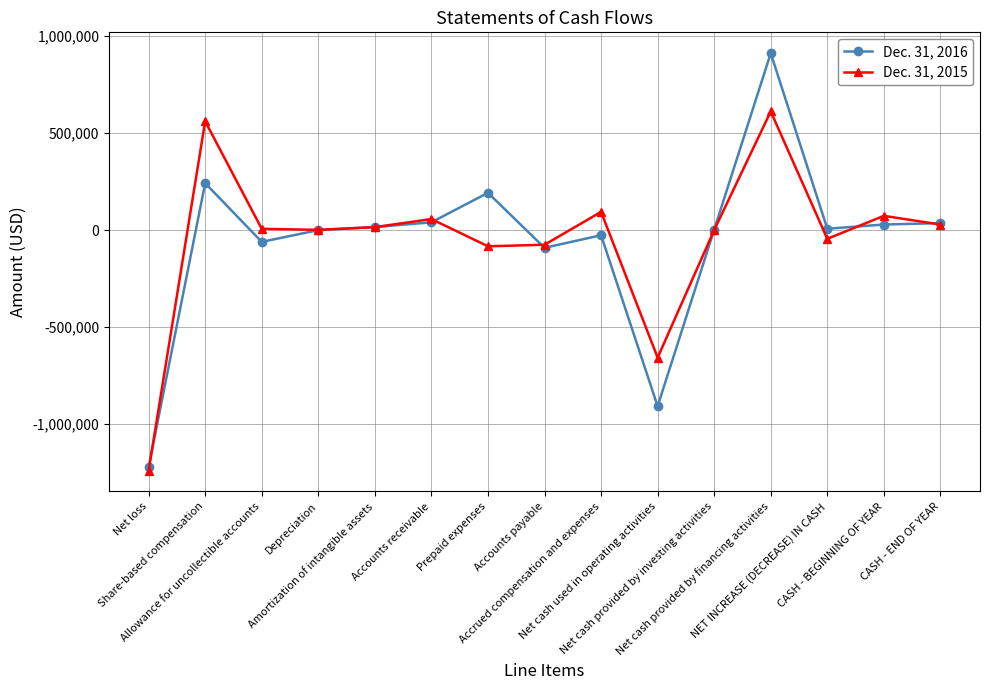

The value of Dec. 31, 2015 at CASH - BEGINNING OF YEAR is 73770. True or false?

True